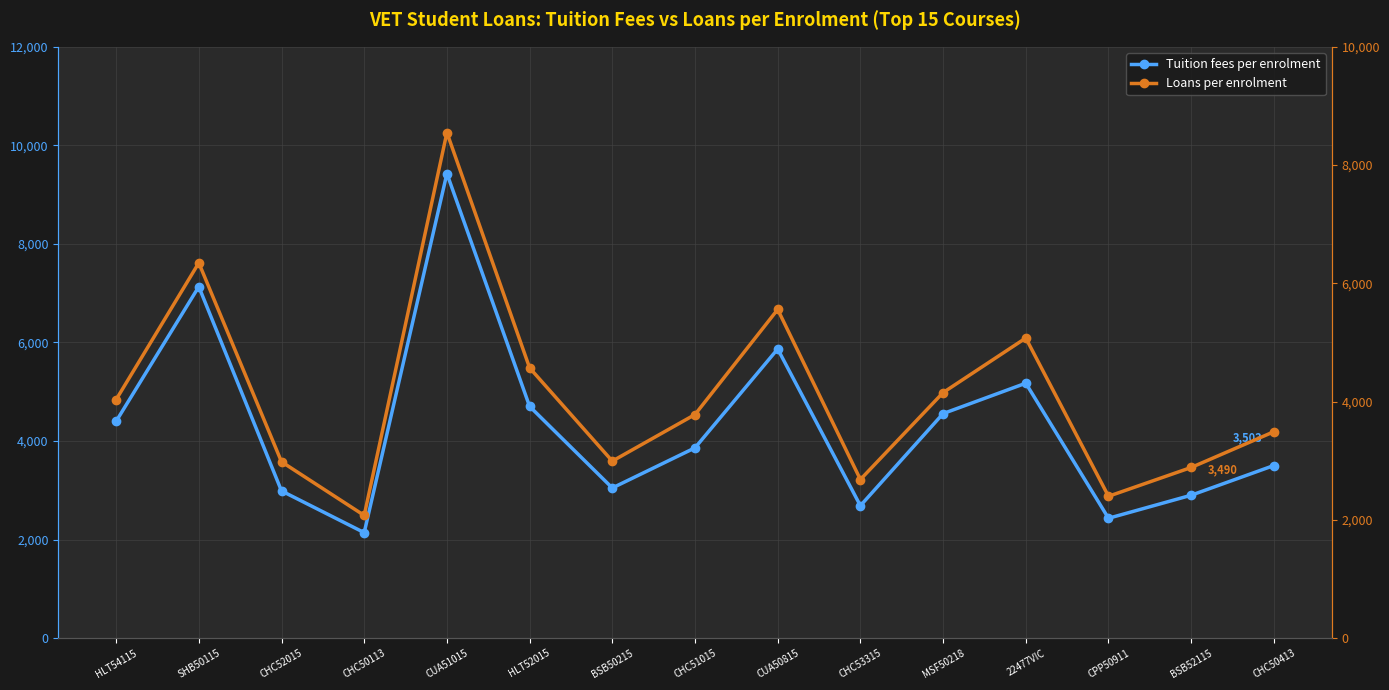

At how many categories does at least one series exceed 4182?

7